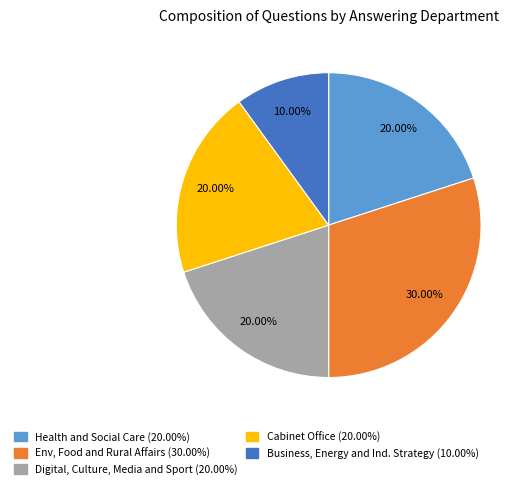

Does any single category account for the majority?

No